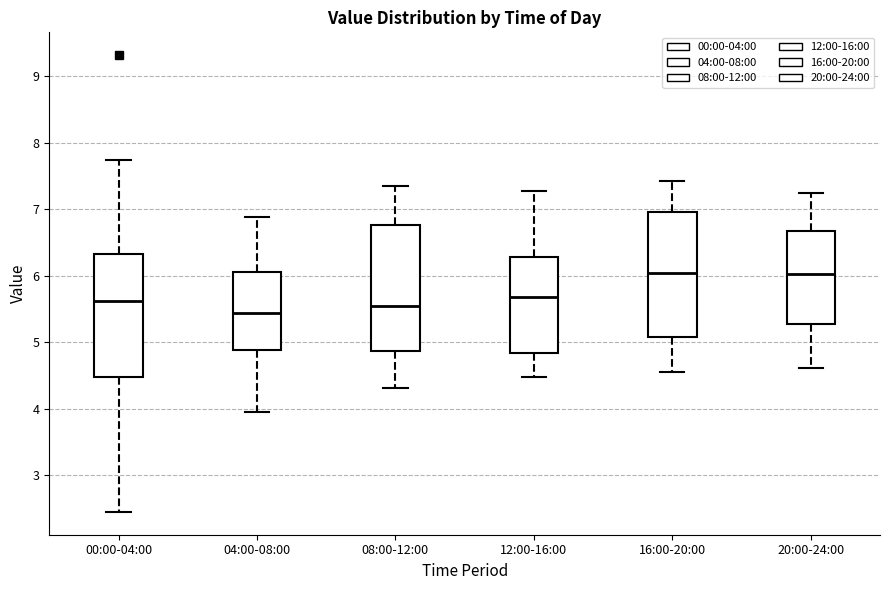

Where does the lower whisker of the box for 00:00-04:00 end on the y-axis? The values are not printed on the chart, so give them approximately, as read against the axis.

2.5